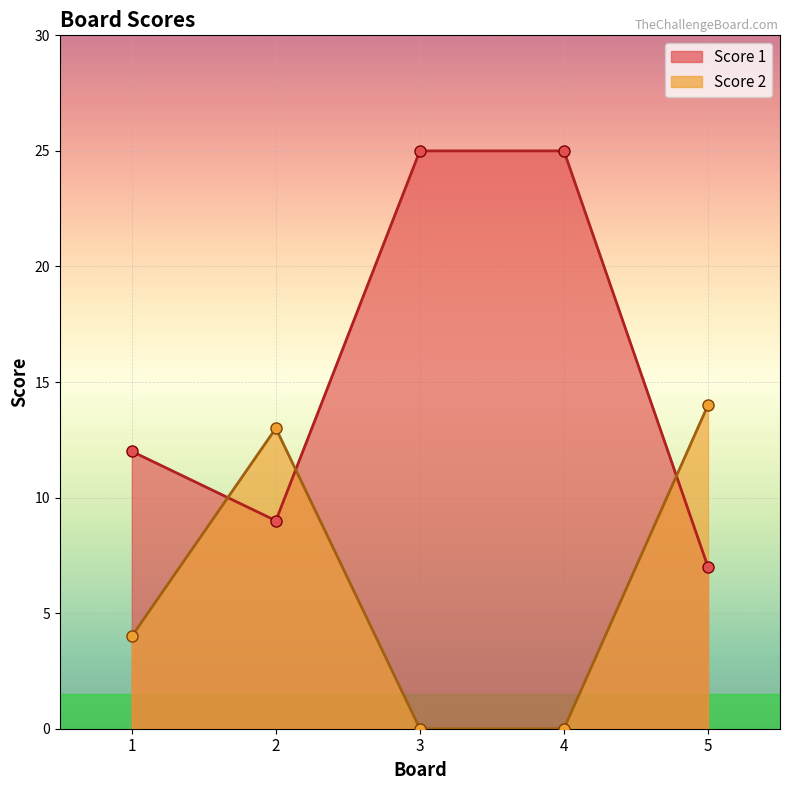

List the series in order of their overall mean, lowest first.

Score 2, Score 1